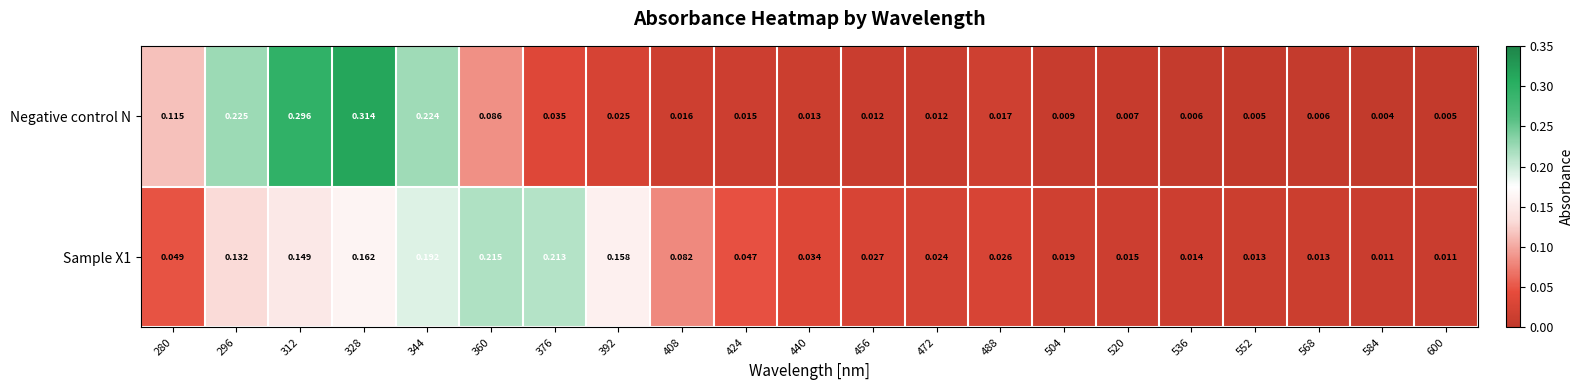

Is the value of Sample X1 at 392 greater than the value of Negative control N at 328?

No